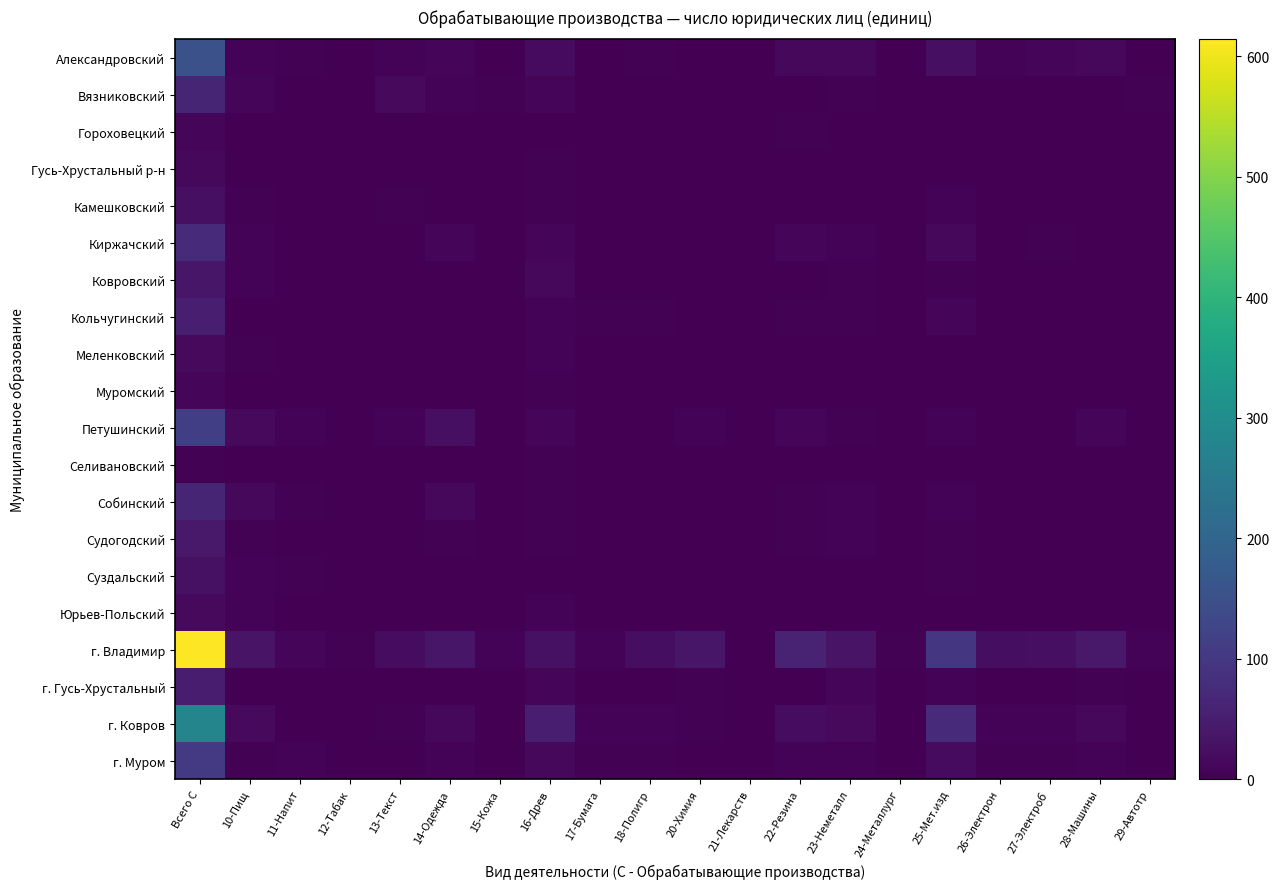

What is the greatest value displayed?

614